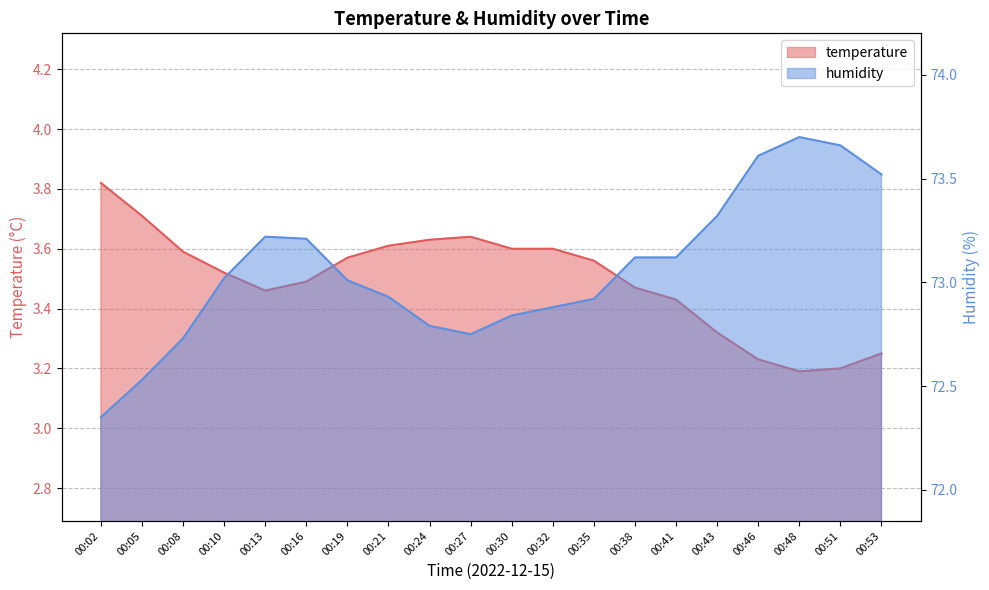

Which series has the largest total across all categories?

humidity